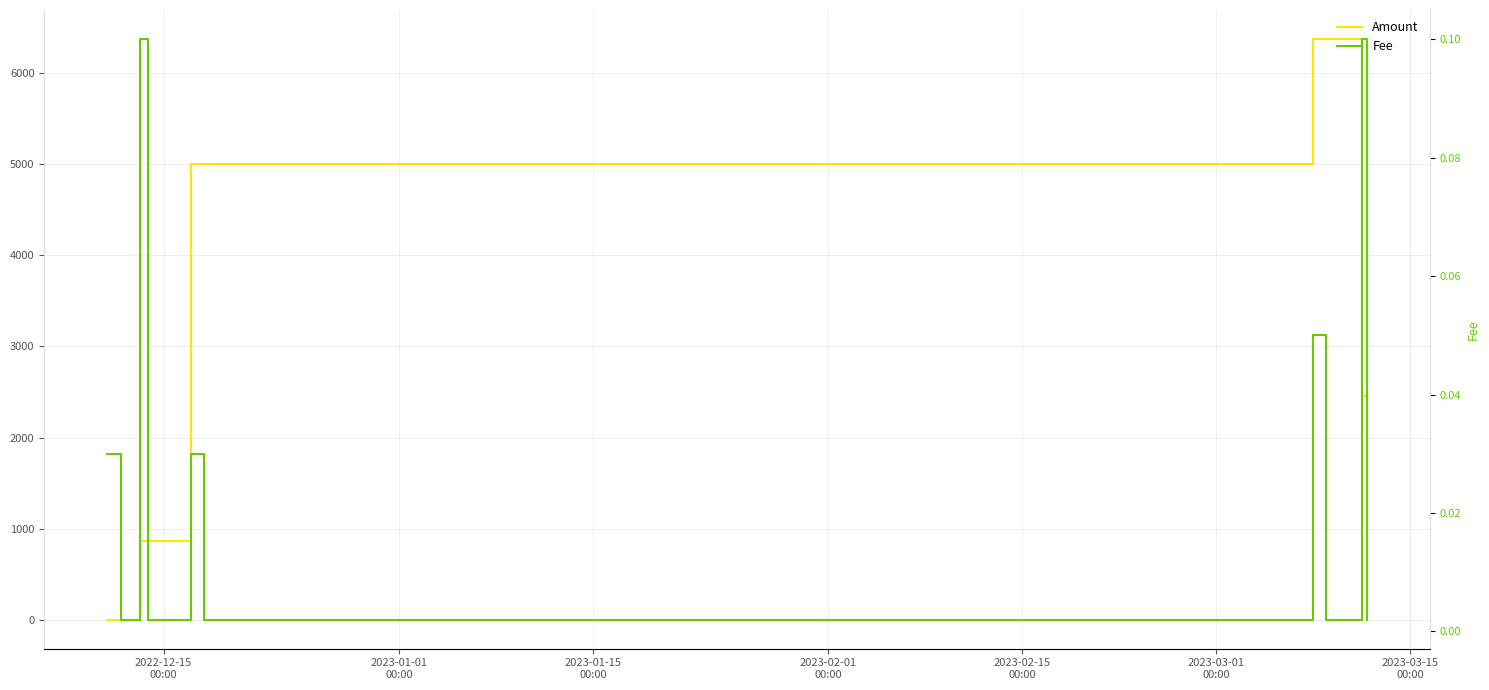

What is the value of the Amount point at the 8th from the left?

6370.7